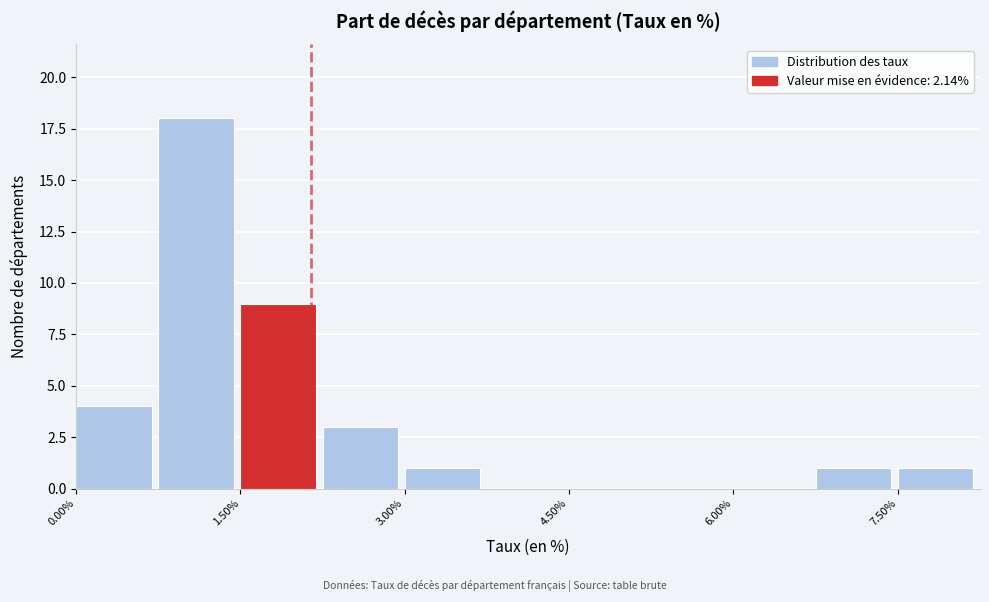

Read against the x-axis, roughly where is the centre of the tallest bar?

1.0